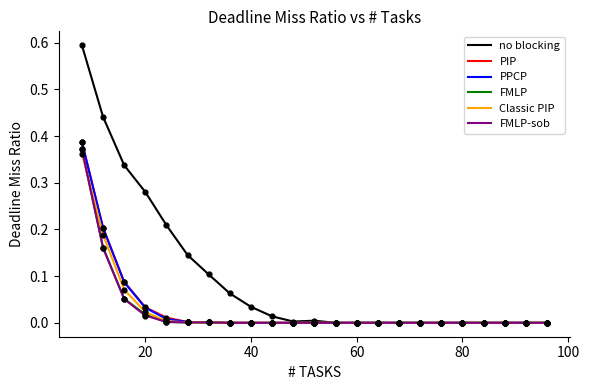

Which series has the largest total across all categories?

no blocking